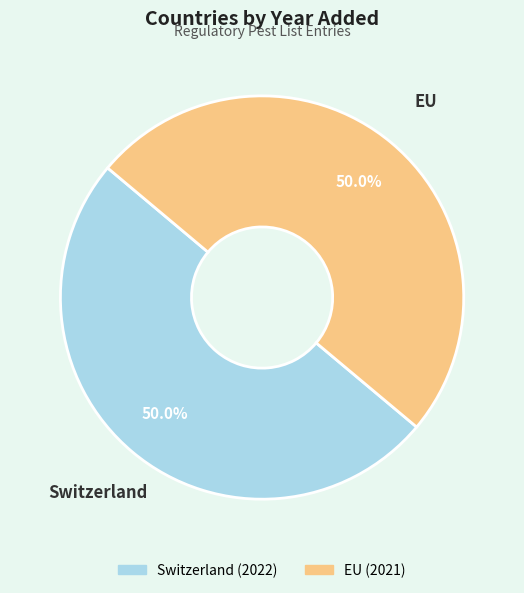

What is the total percentage of Switzerland and EU?

100.0%